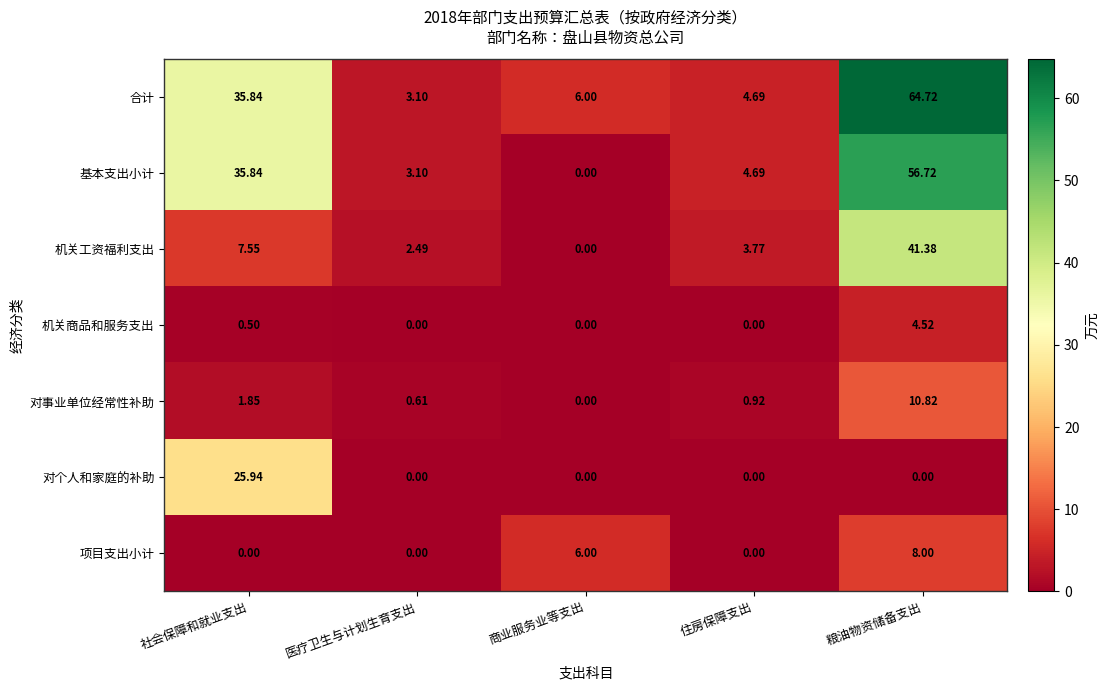

Rank the series by their maximum value, from highest to lowest.

合计, 基本支出小计, 机关工资福利支出, 对个人和家庭的补助, 对事业单位经常性补助, 项目支出小计, 机关商品和服务支出